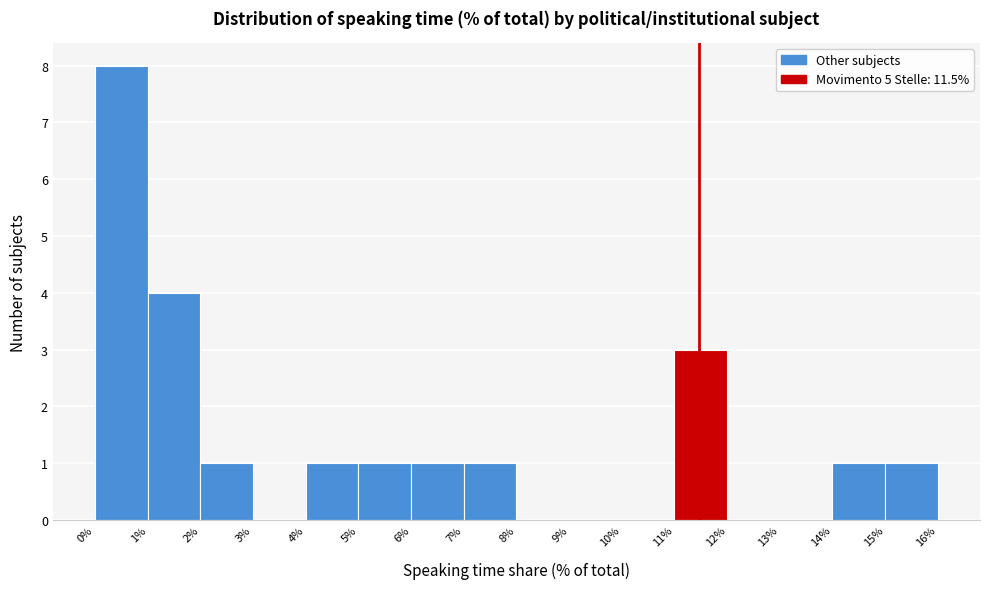

Over which range of the x-axis is the bar tallest?

0% to 1%